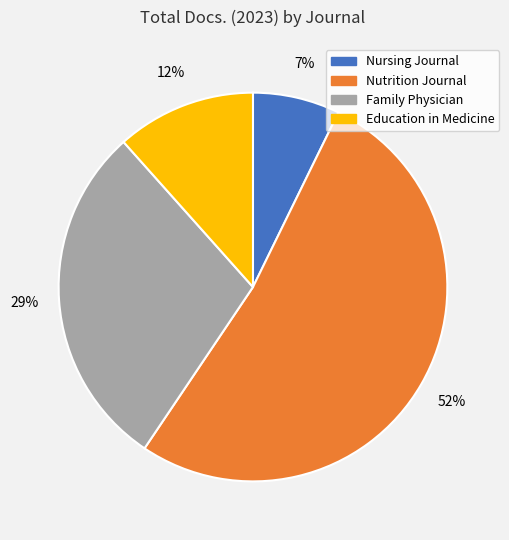

To the nearest percent, what is the difference between the largest and smallest slice percentages?

45%